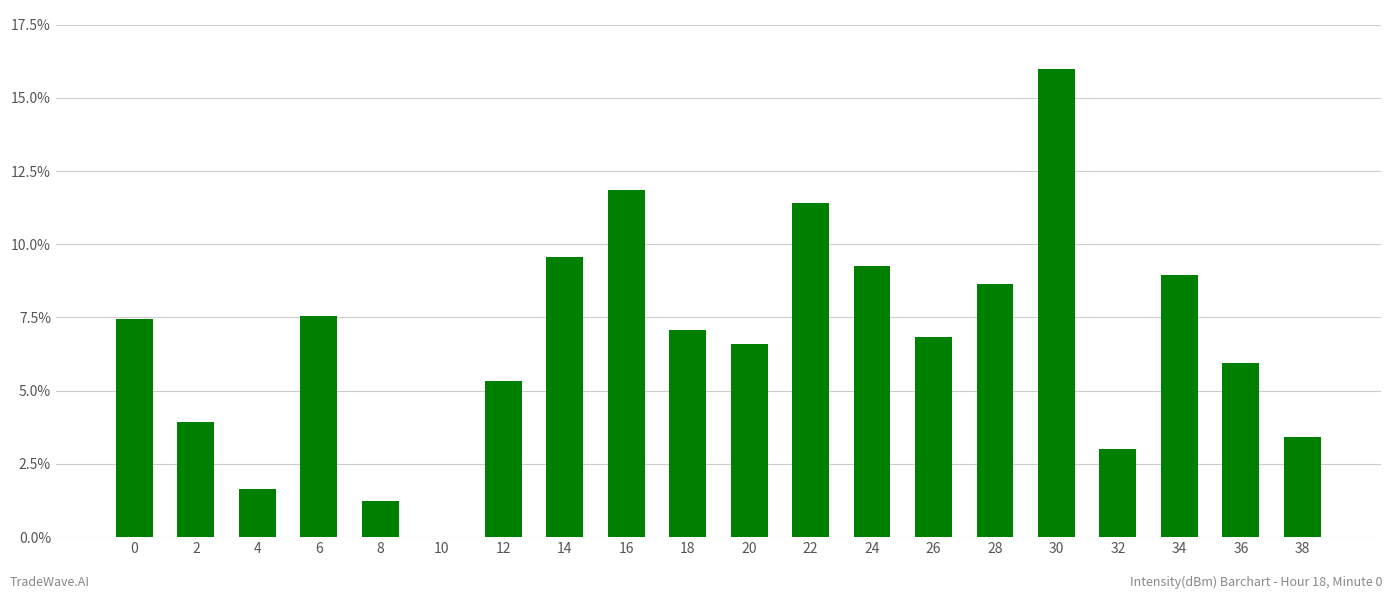

What is the sum of all values?

1.4